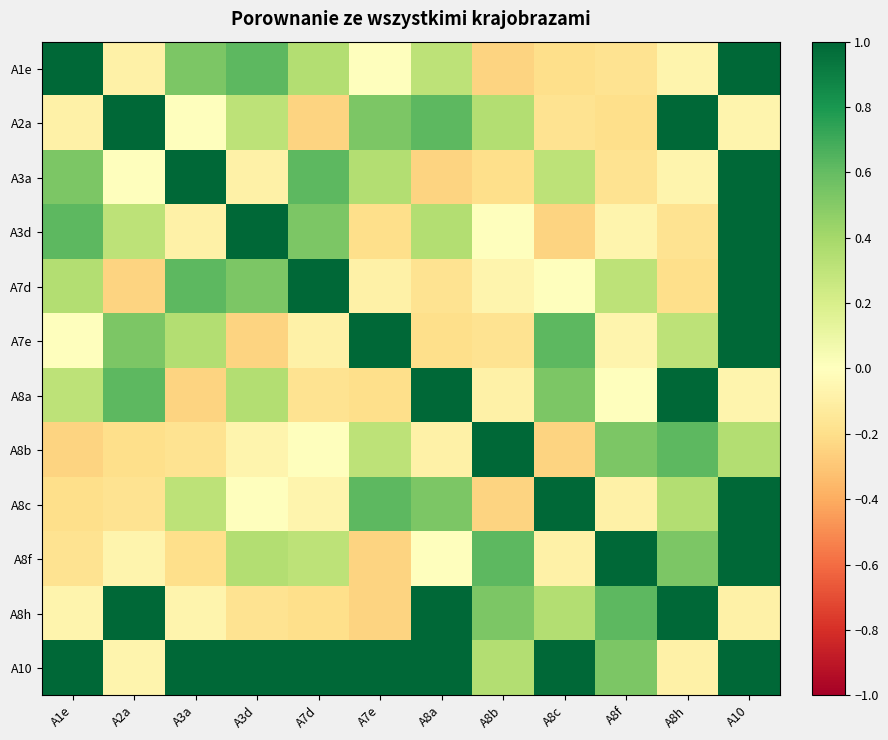

At how many categories does at least one series exceed 0?

12